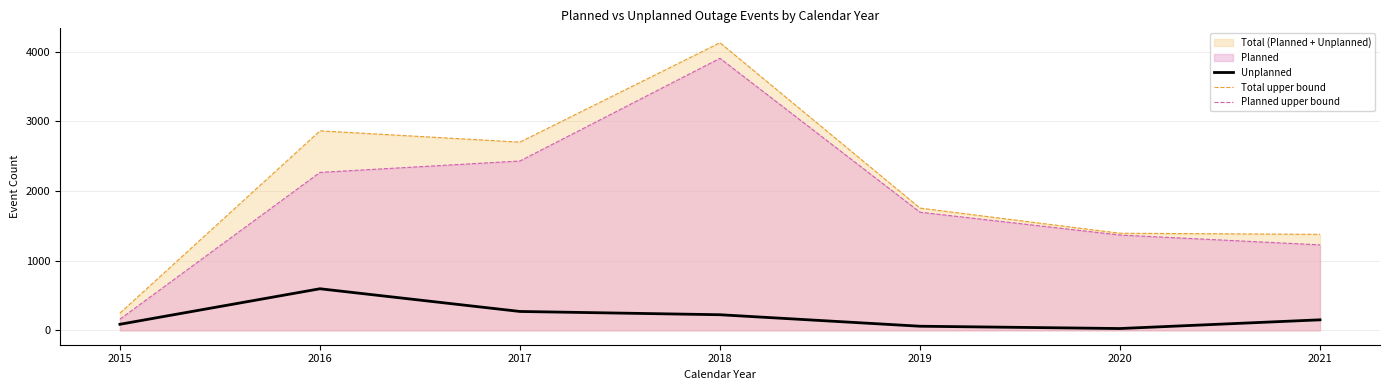

At which label is Planned upper bound closest to 2032?

2016